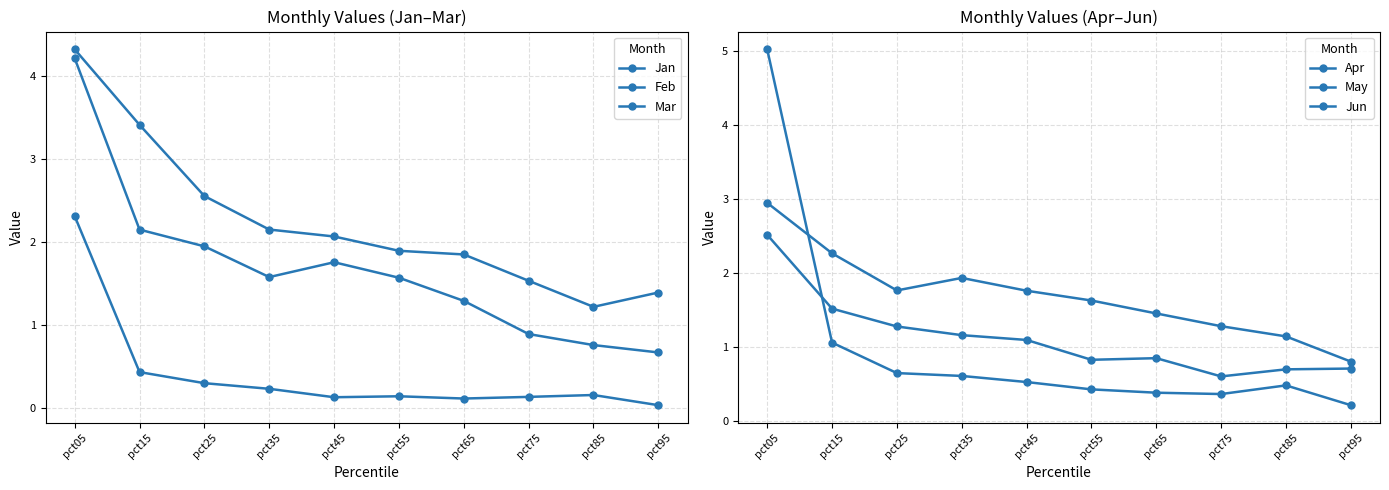

What is the greatest value displayed?

5.0